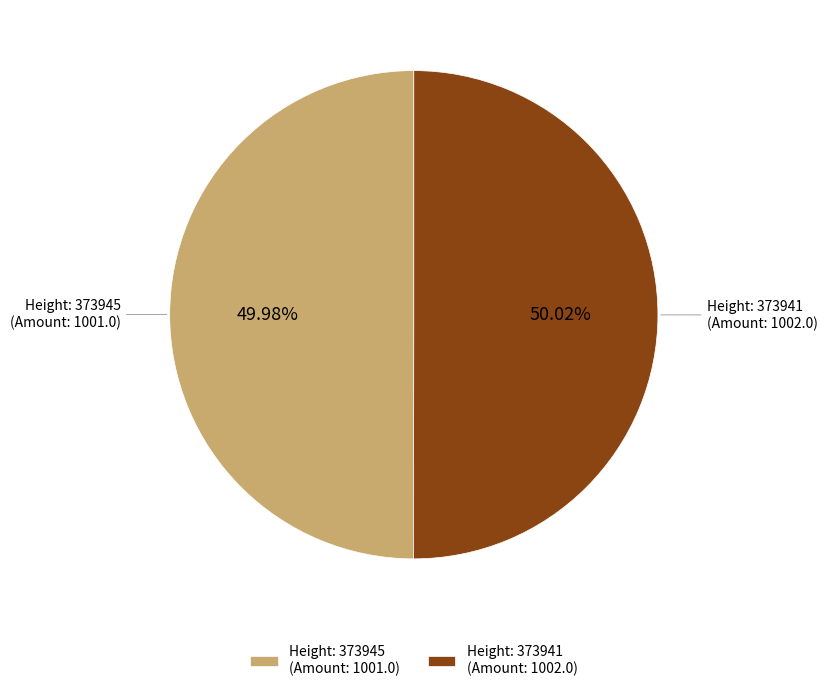

Approximately how many times larger is the value at Height: 373941 (Amount: 1002.0) compared to Height: 373945 (Amount: 1001.0)?

1.0